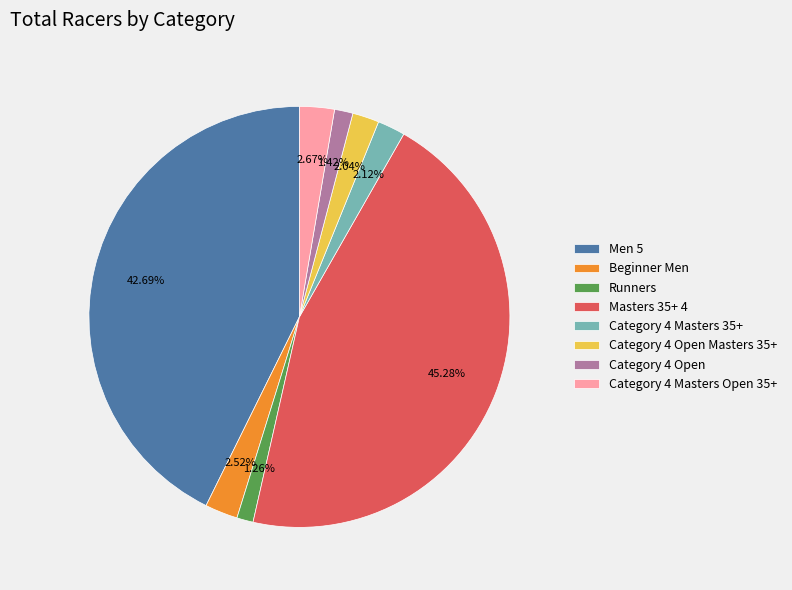

What is the ratio of the value at Masters 35+ 4 to the value at Beginner Men?

18.0